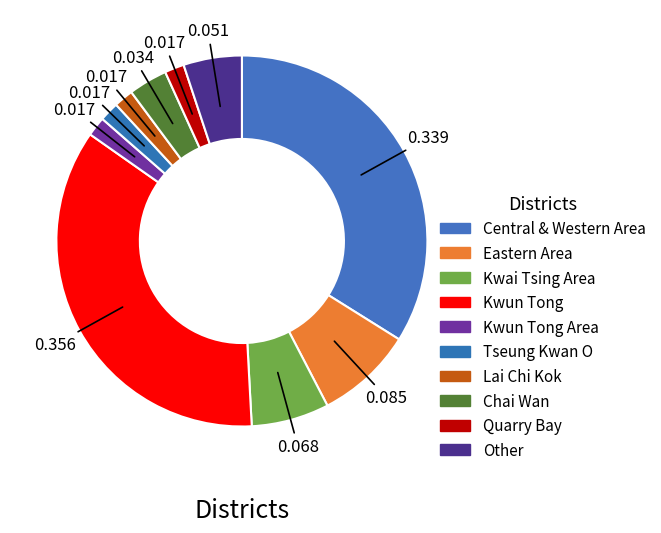

How many segments does this pie chart have?

10